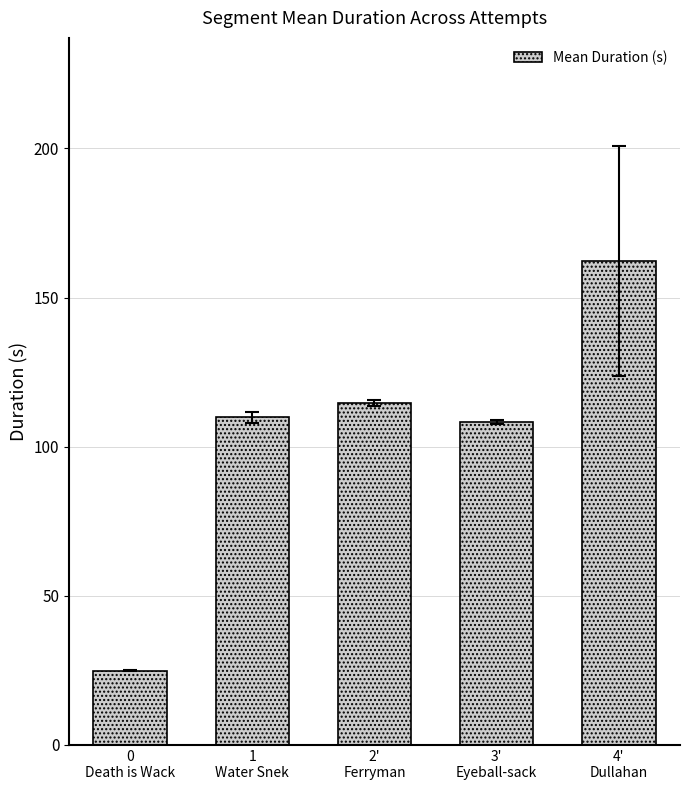

Which label corresponds to the smallest value in the chart?

0
Death is Wack